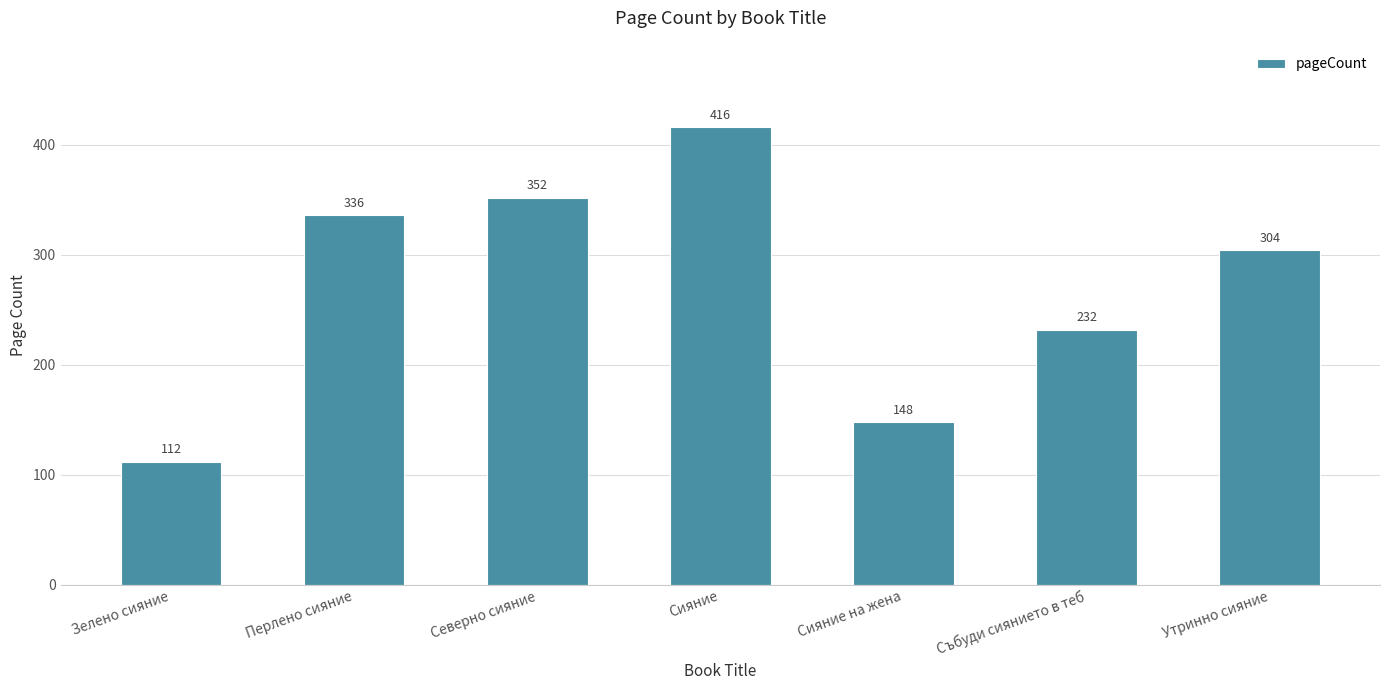

Reading left to right, extract all data points from this chart.

Зелено сияние=112	Перлено сияние=336	Северно сияние=352	Сияние=416	Сияние на жена=148	Събуди сиянието в теб=232	Утринно сияние=304